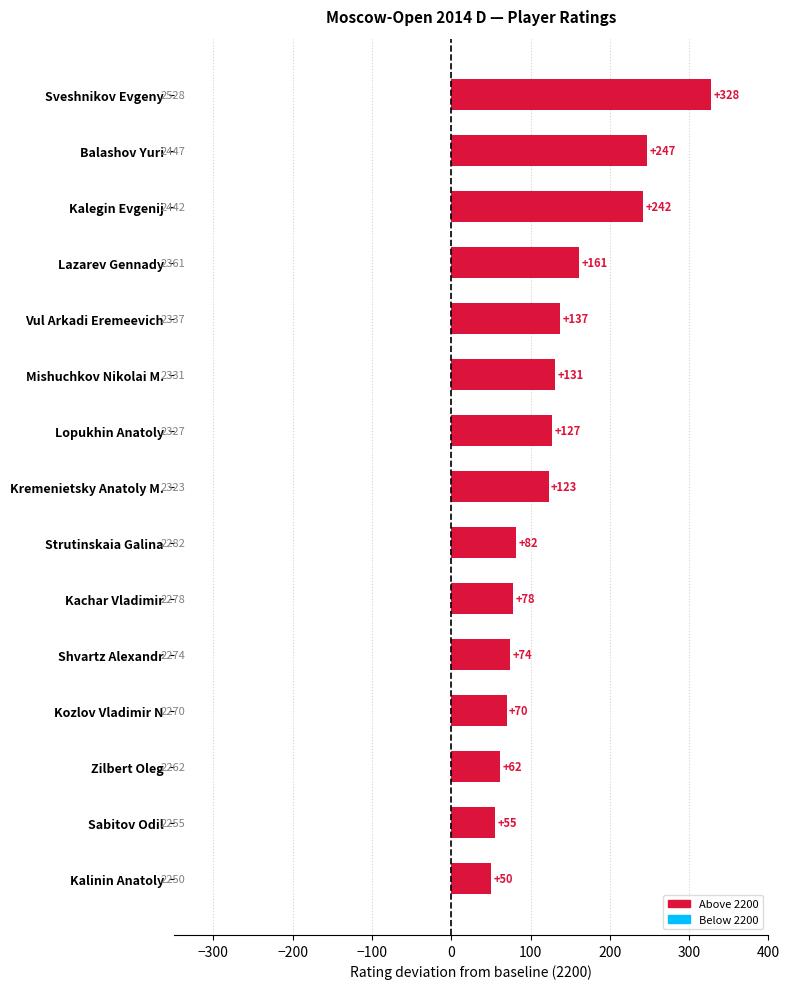

What is the label of the 14th bar from the top?

Sabitov Odil